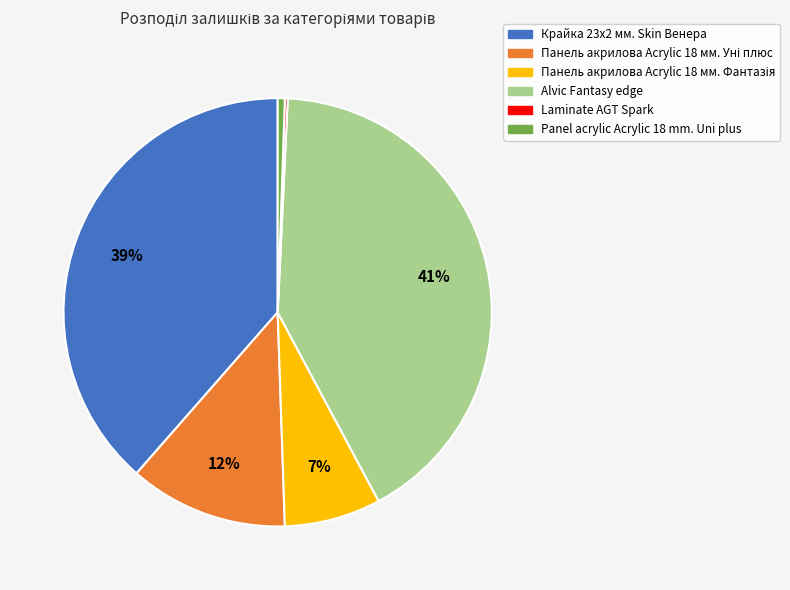

To the nearest percent, what percentage of the pie is Alvic Fantasy edge?

41%